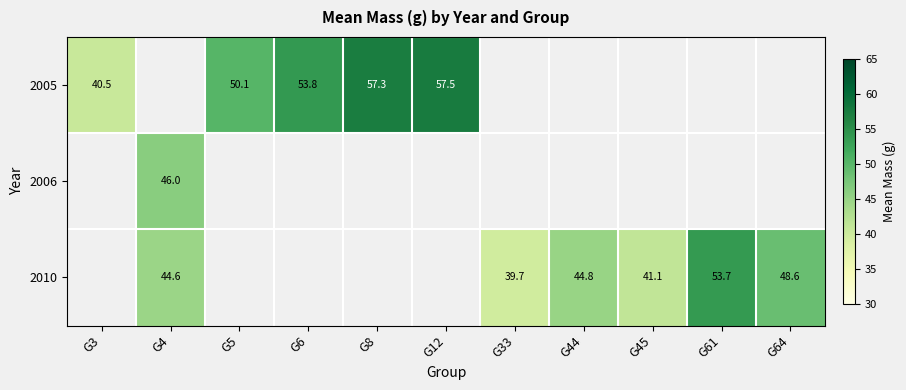

Is the value of 2010 at G45 greater than the value of 2005 at G6?

No